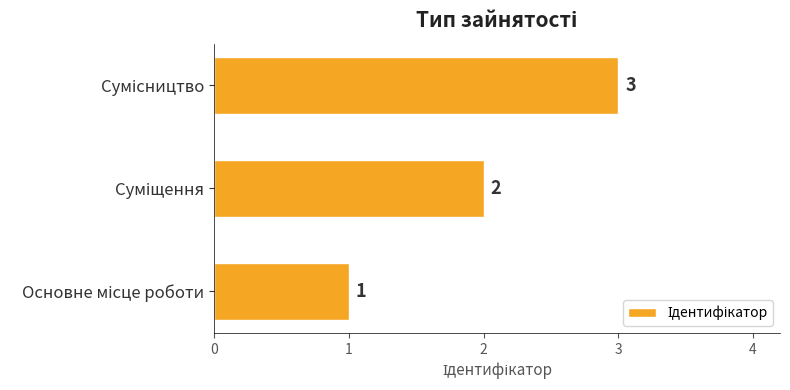

Count the values in the range 1 to 3.

3